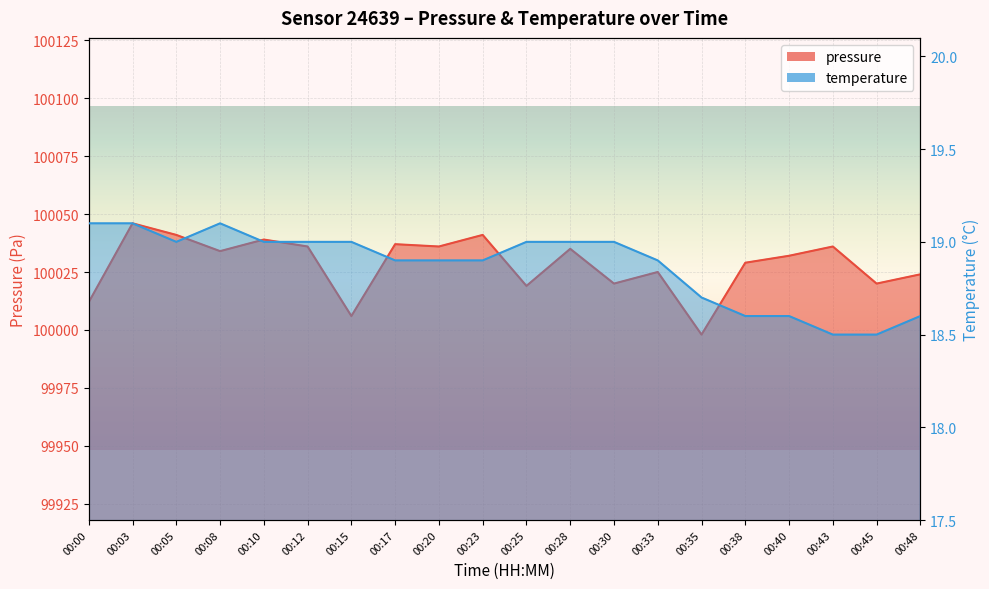

At which category does pressure reach its first local valley?

00:08